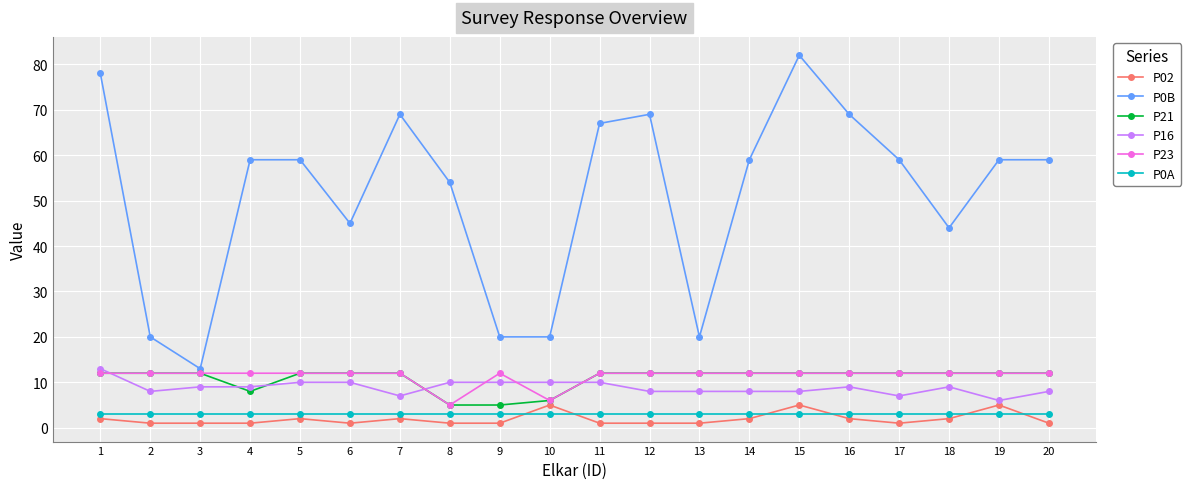

What is the smallest value displayed?

1